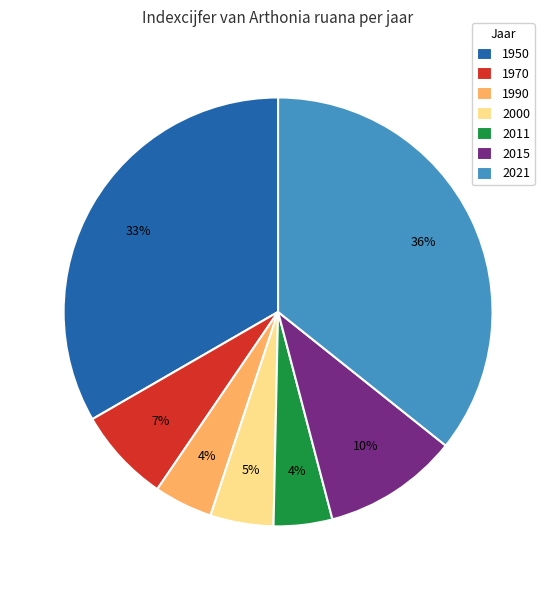

Is there any slice that represents more than half of the pie?

No